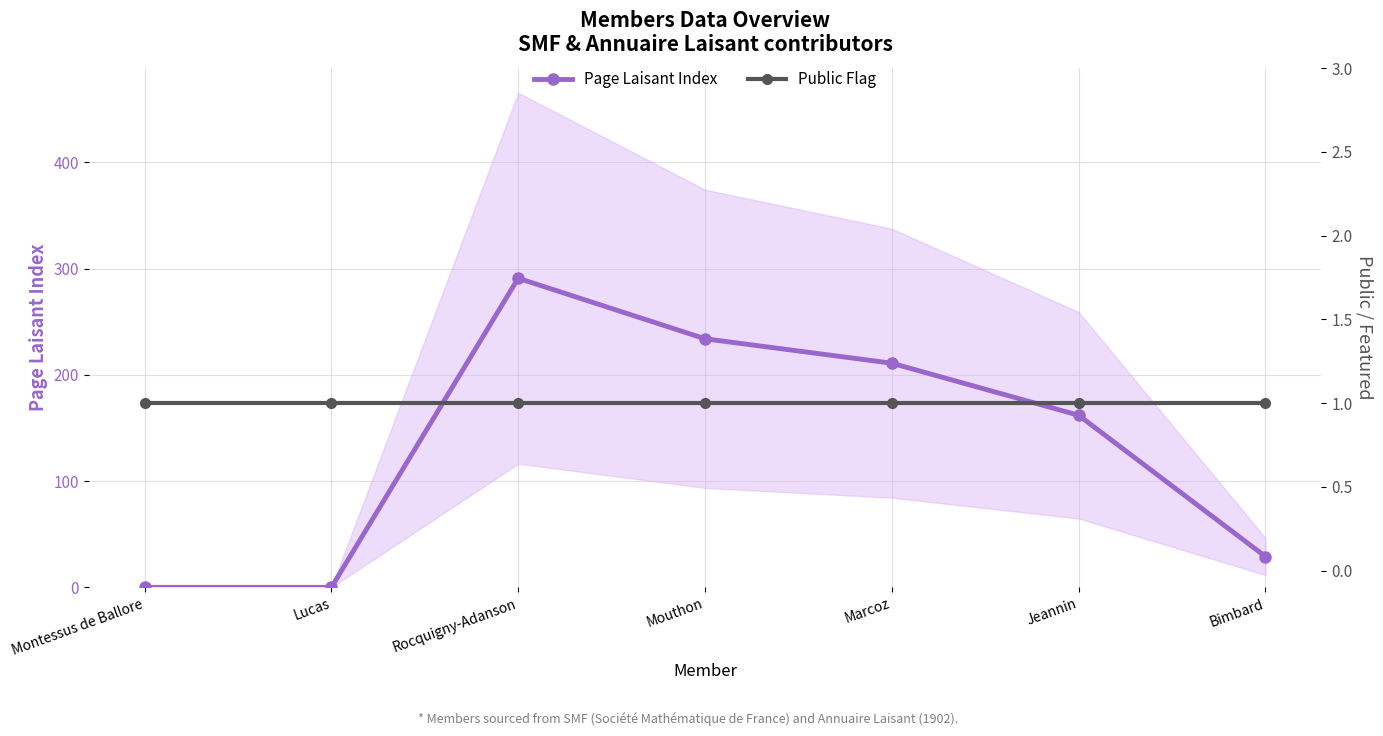

Does the chart display data point markers on the line(s)?

Yes